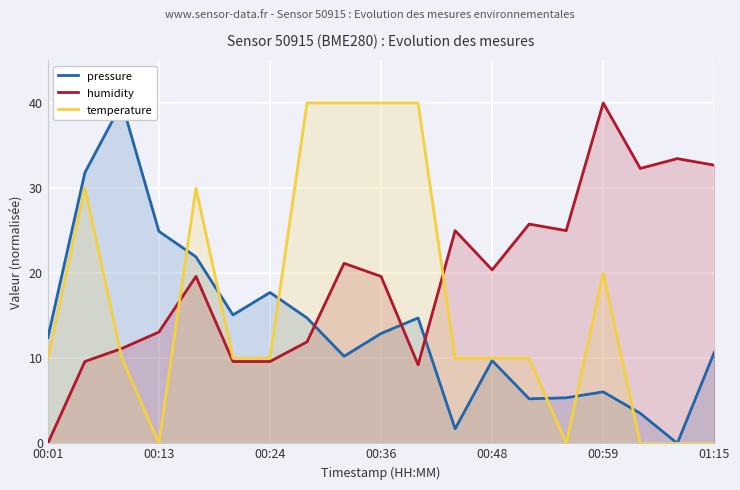

The value of temperature at 11 is 14.3. True or false?

False